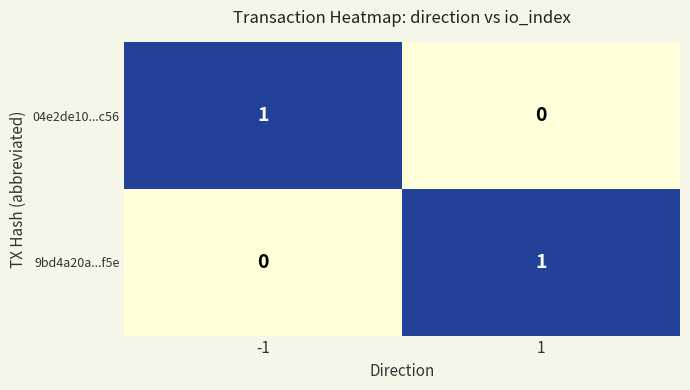

Reading left to right, list all the values displayed in this chart.

04e2de10...c56: -1=1	1=0
9bd4a20a...f5e: -1=0	1=1